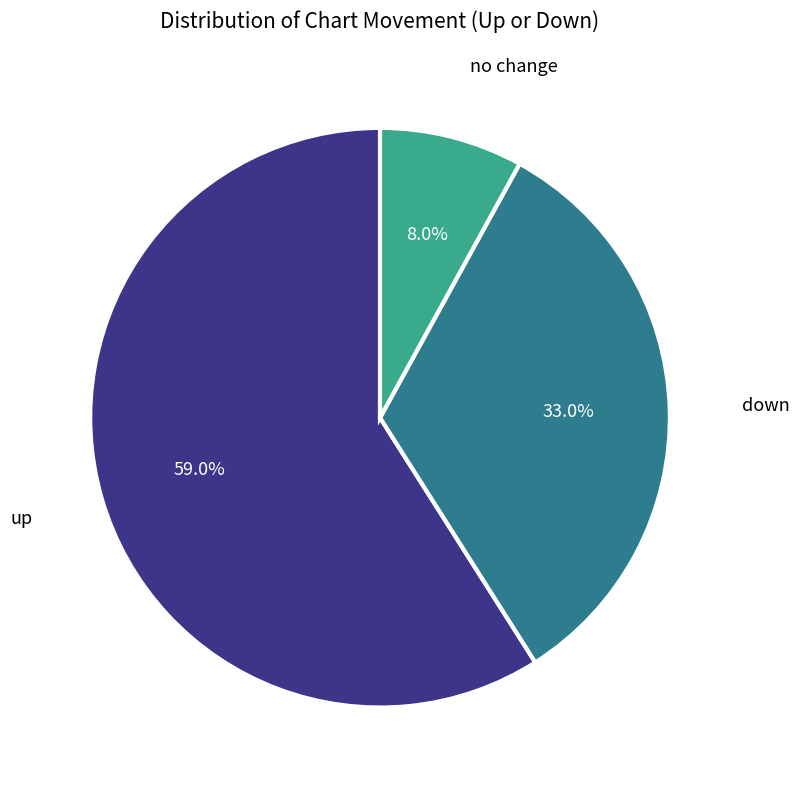

Does any single category account for the majority?

Yes